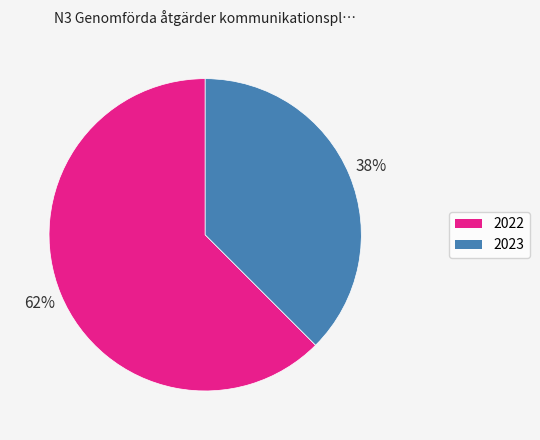

Combined, do 2022 and 2023 account for over 50%?

Yes